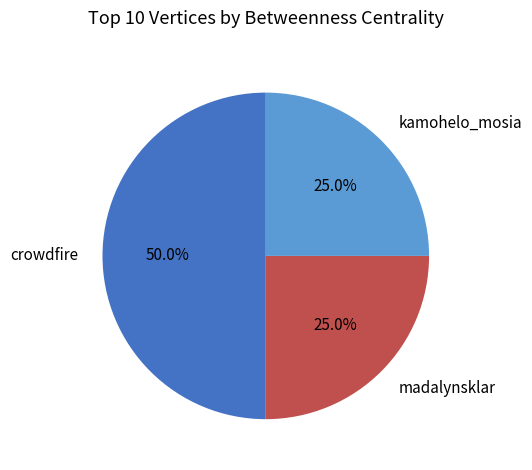

To the nearest percent, what is the difference between the largest and smallest slice percentages?

25%